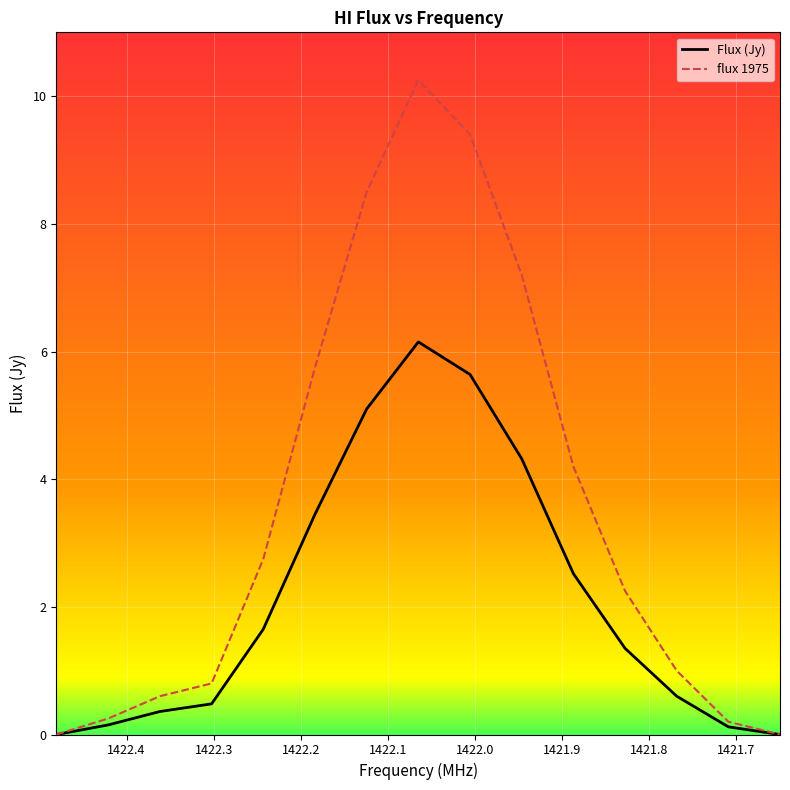

Is it true that Flux (Jy) equals 2.4 at 1422.4?

False